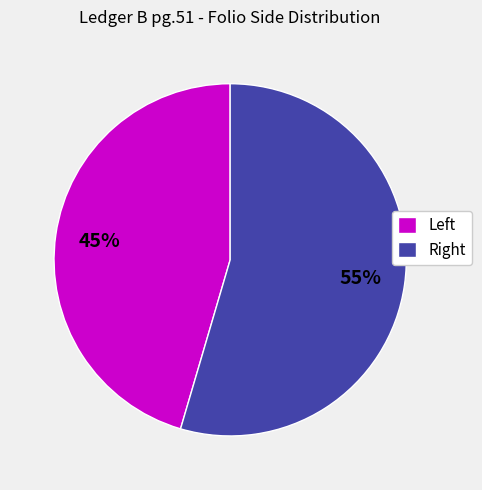

Is there a majority slice in this chart?

Yes